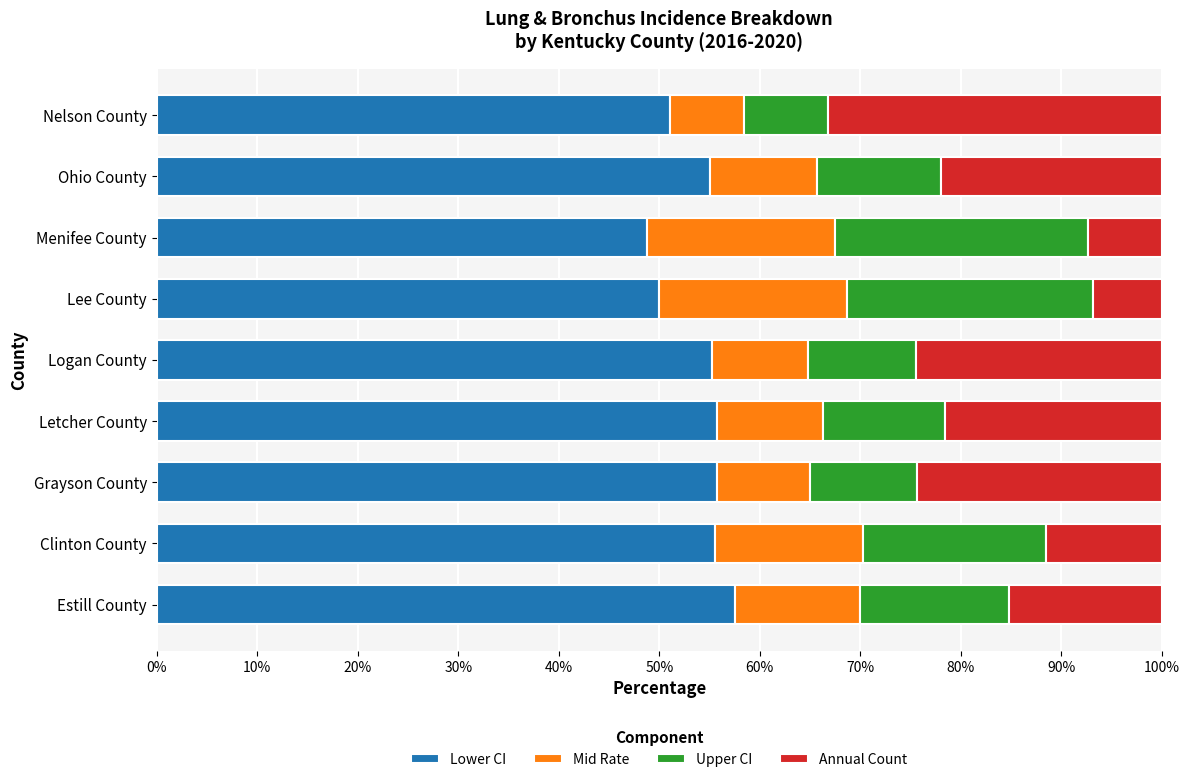

What is the difference between the maximum and minimum values in the Lower CI series?

8.7